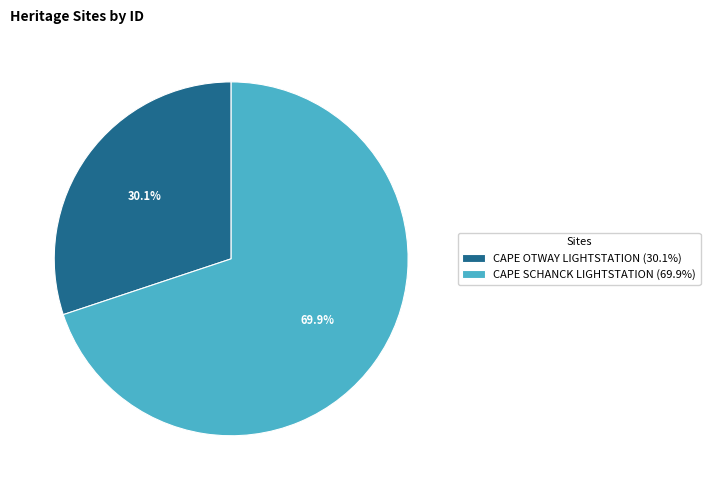

True or false: CAPE OTWAY LIGHTSTATION accounts for 30% of the total.

True